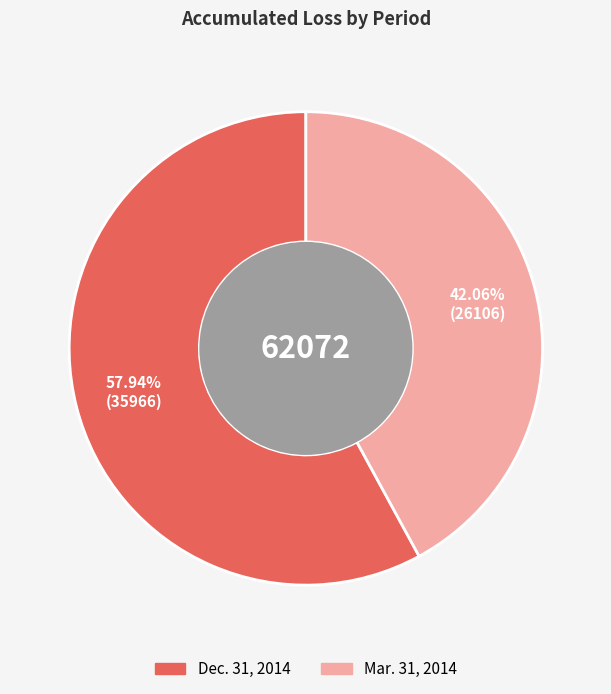

Which slice is the smallest?

Mar. 31, 2014